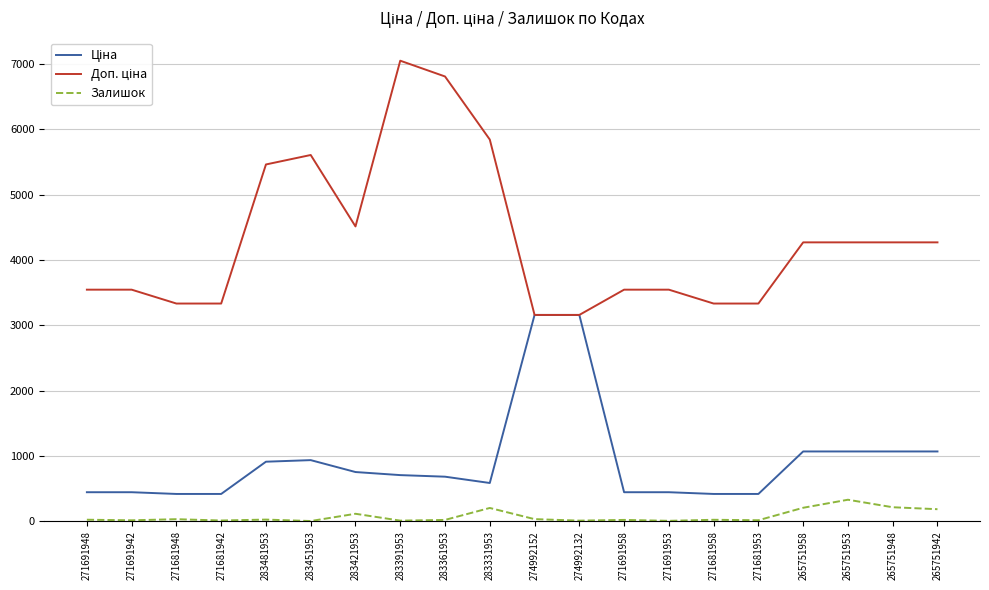

Is it true that Залишок equals 14.0 at 271681953?

True